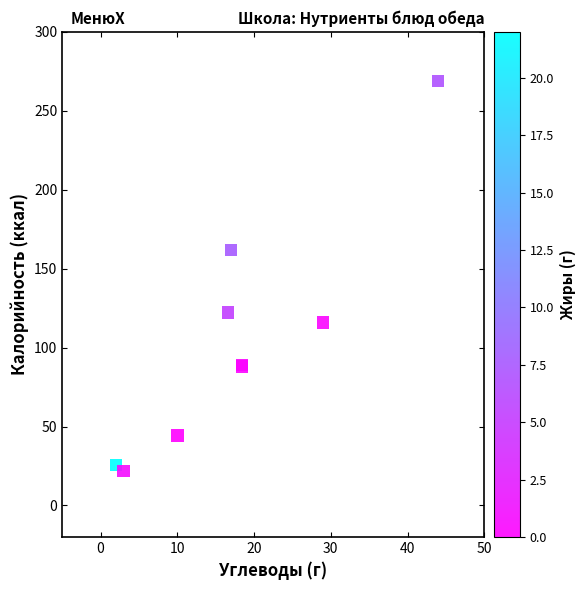

What Y value in the scatter plot is closest to 145?

161.7